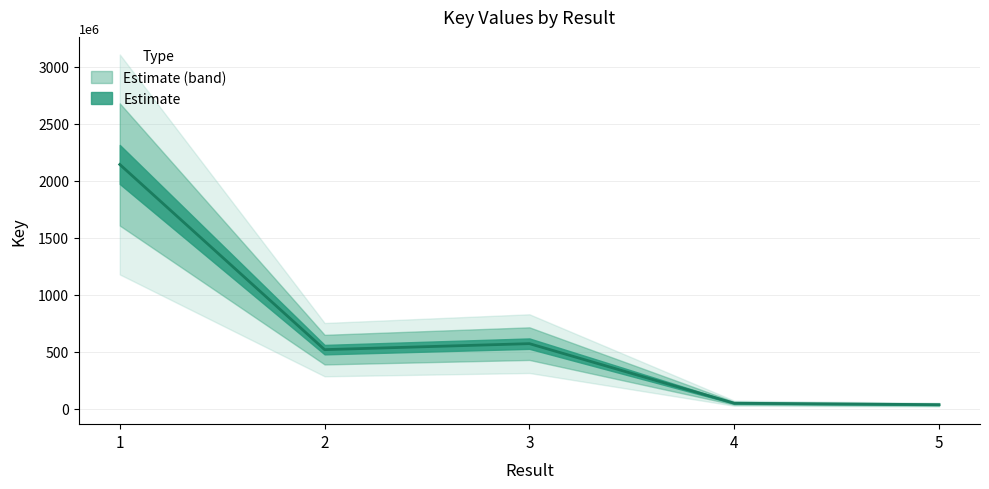

List the labels in order of value, largest first.

1, 3, 2, 4, 5